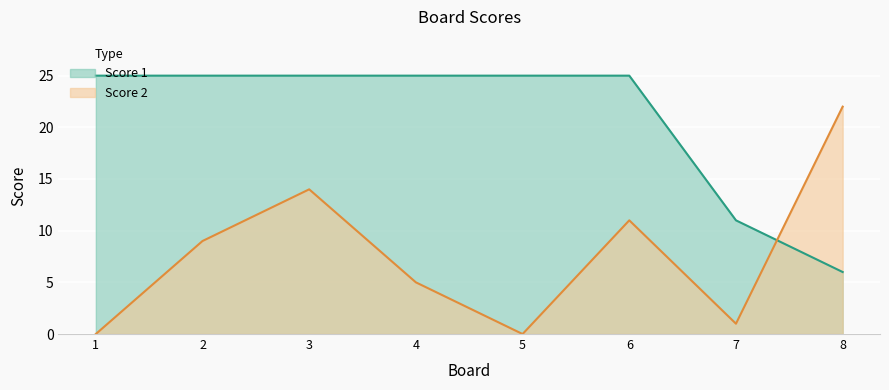

Which series ends up on top after the final intersection of Score 2 and Score 1?

Score 2